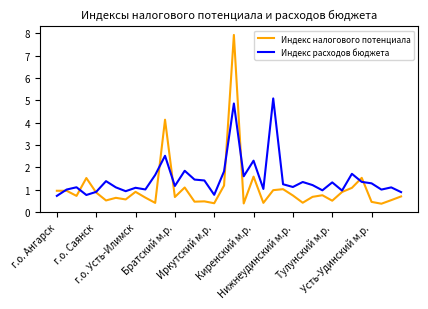

After their last crossing, which series has the higher values: Индекс расходов бюджета or Индекс налогового потенциала?

Индекс расходов бюджета